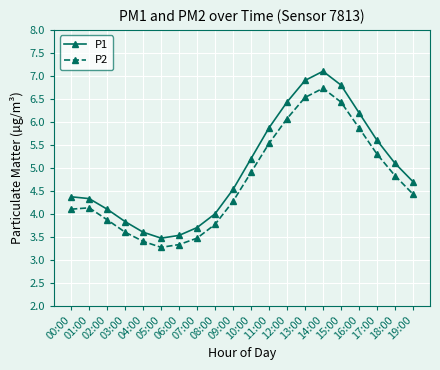

True or false: P2 and P1 intersect in this chart.

False